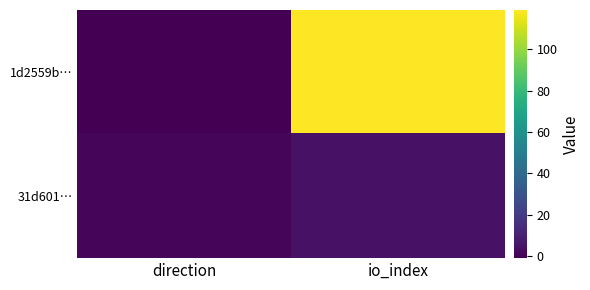

At which category does the chart reach its minimum across all series?

direction